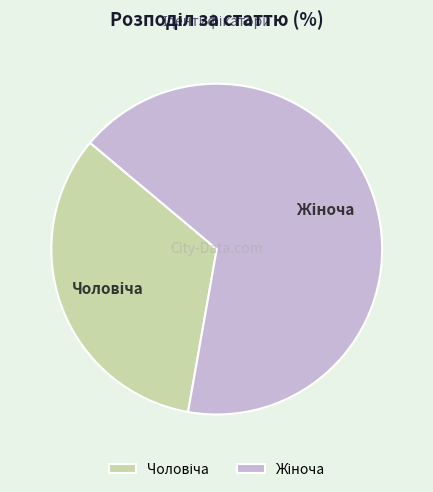

Does any single category account for the majority?

Yes